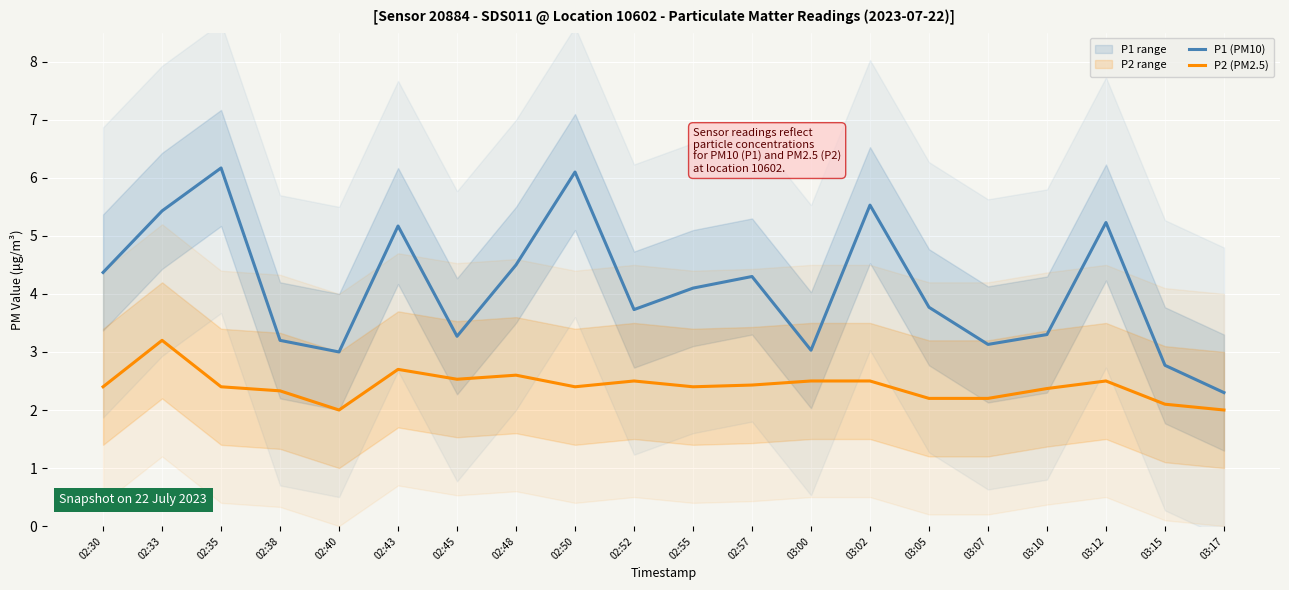

Rank the series at 02:45 from highest to lowest value.

P1 (PM10), P2 (PM2.5)